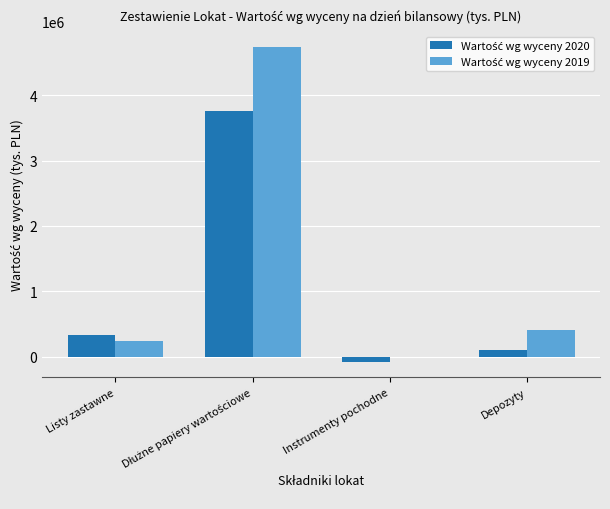

Does the chart contain stacked bars?

No